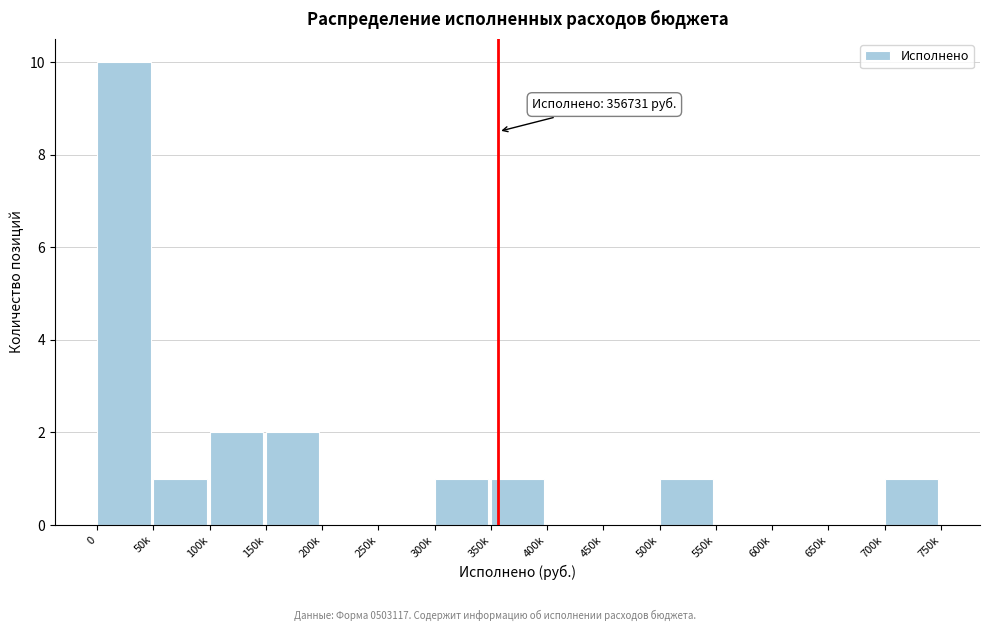

Reading left to right, transcribe all the data shown in this chart.

0=10	50k=1	100k=2	150k=2	200k=0	250k=0	300k=1	350k=1	400k=0	450k=0	500k=1	550k=0	600k=0	650k=0	700k=1